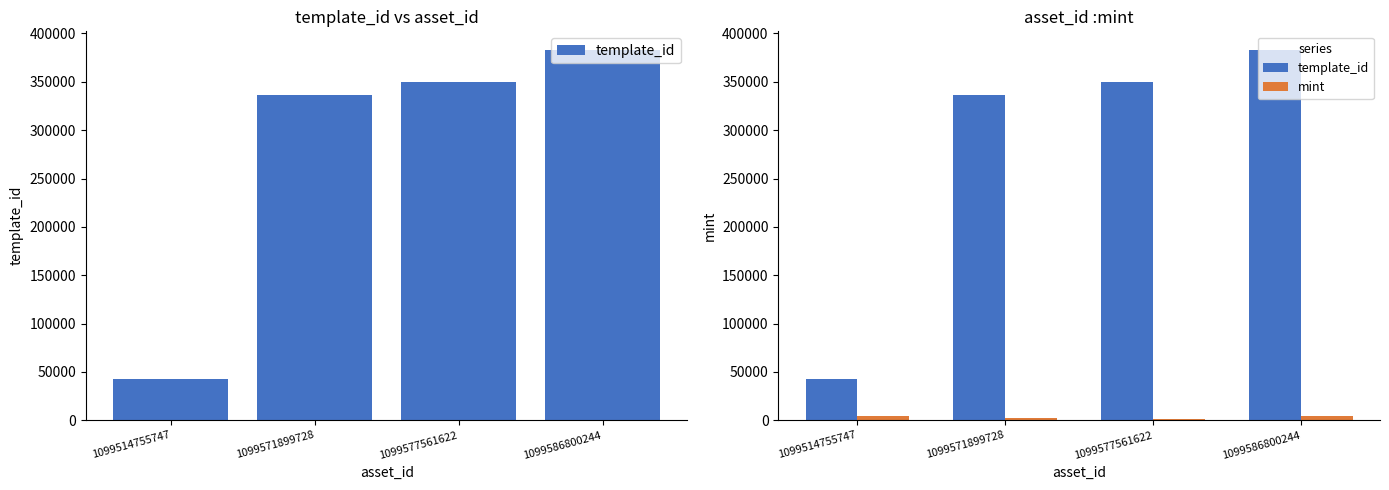

Which category has the highest value across all series?

1099586800244